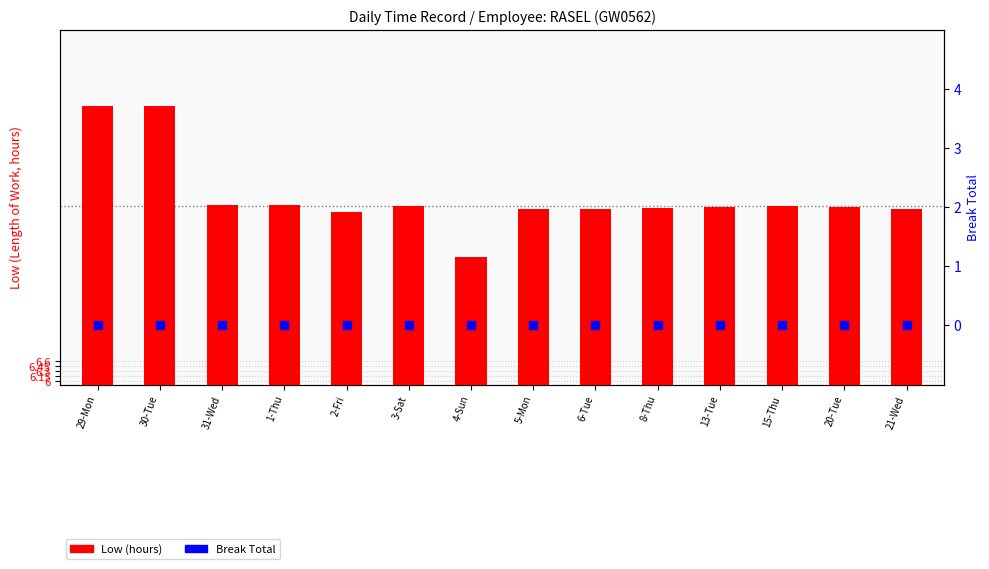

What are all the series names shown in the legend?

Low (hours), Break Total